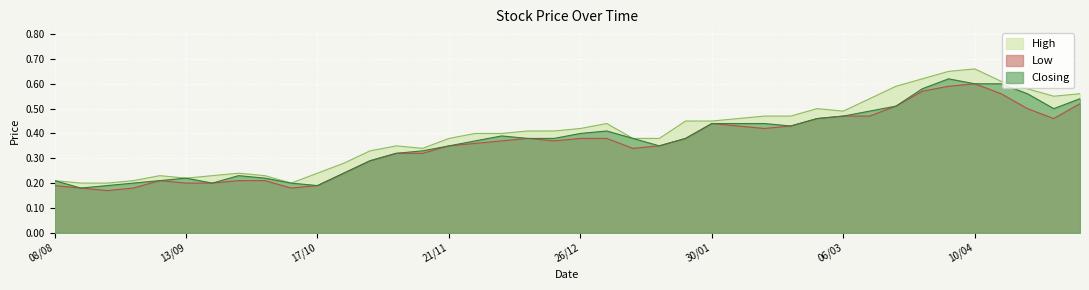

True or false: Closing has a value of 0.7 at 02/01.

False